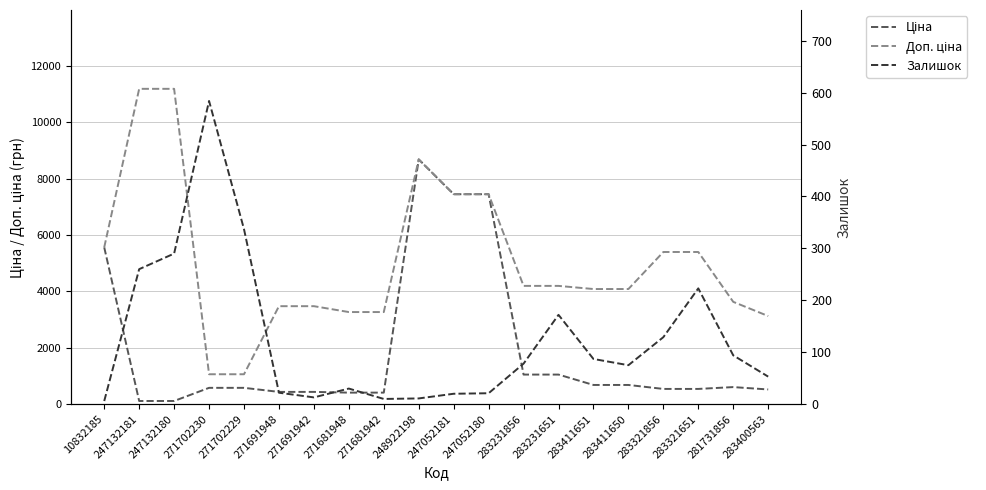

What position from the right is 283231856?

8